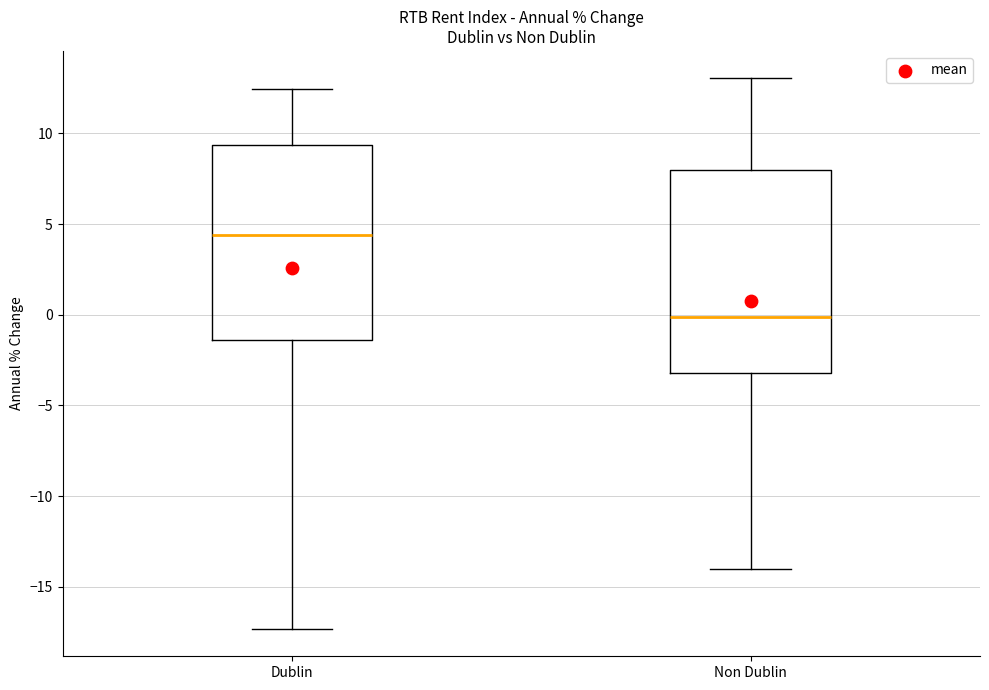

Reading left to right, transcribe this box plot: for each box, give where its median line is, the range the box spans, and where its two whiskers end, as read against the y-axis. The values are not printed on the chart, so give them approximately, as read against the axis.

Dublin: median 4.5, box -1.5 to 9.5, whiskers -17.5 to 12.5
Non Dublin: median 0.0, box -3.0 to 8.0, whiskers -14.0 to 13.0